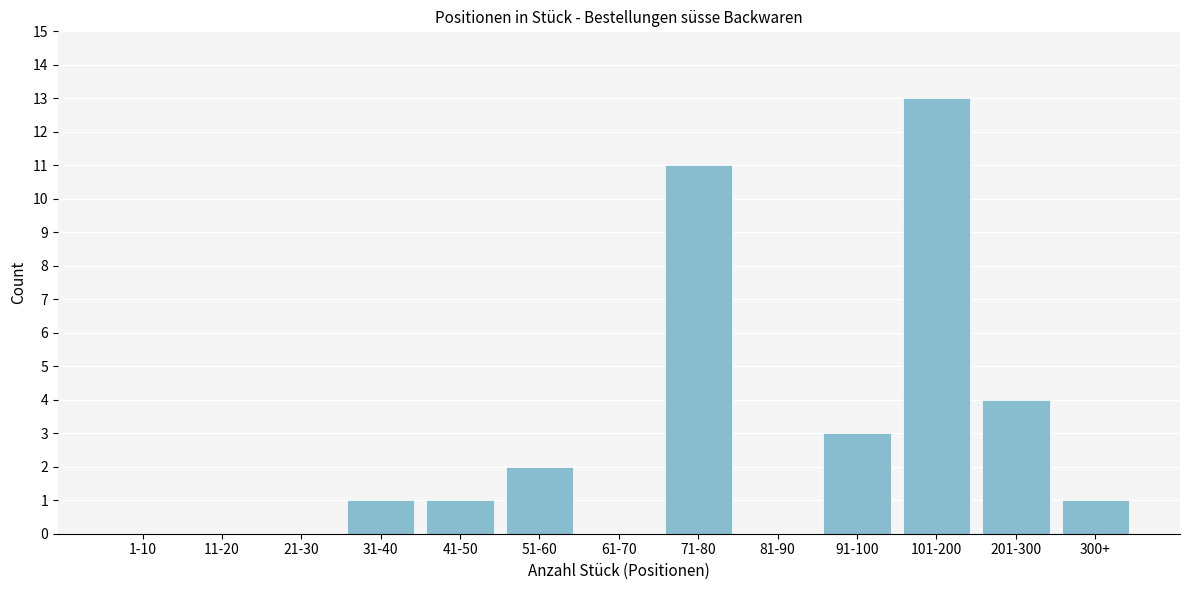

Reading left to right, transcribe all the data shown in this chart.

1-10=0	11-20=0	21-30=0	31-40=1	41-50=1	51-60=2	61-70=0	71-80=11	81-90=0	91-100=3	101-200=13	201-300=4	300+=1